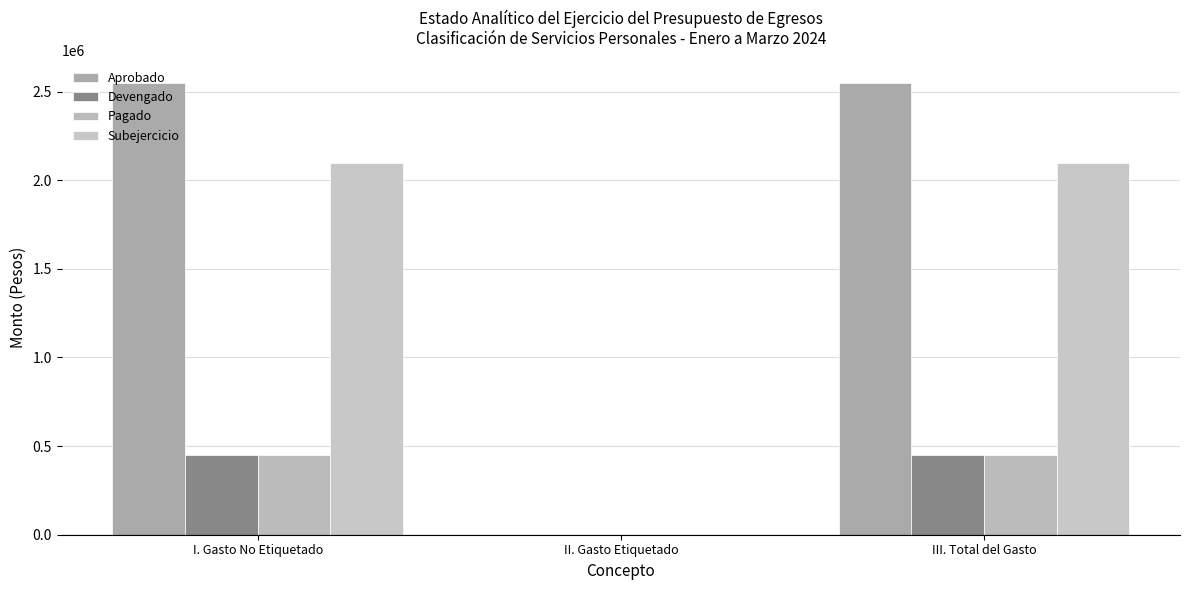

How many data points in Subejercicio are above 2095194?

2